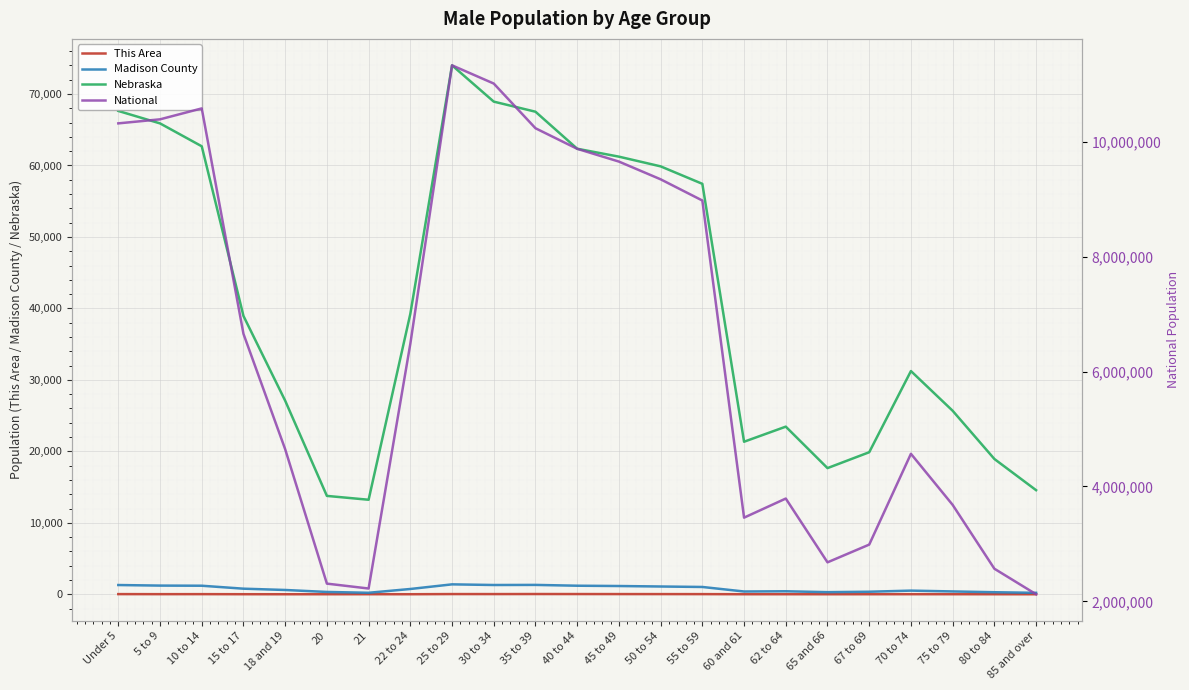

What are all the series names shown in the legend?

This Area, Madison County, Nebraska, National